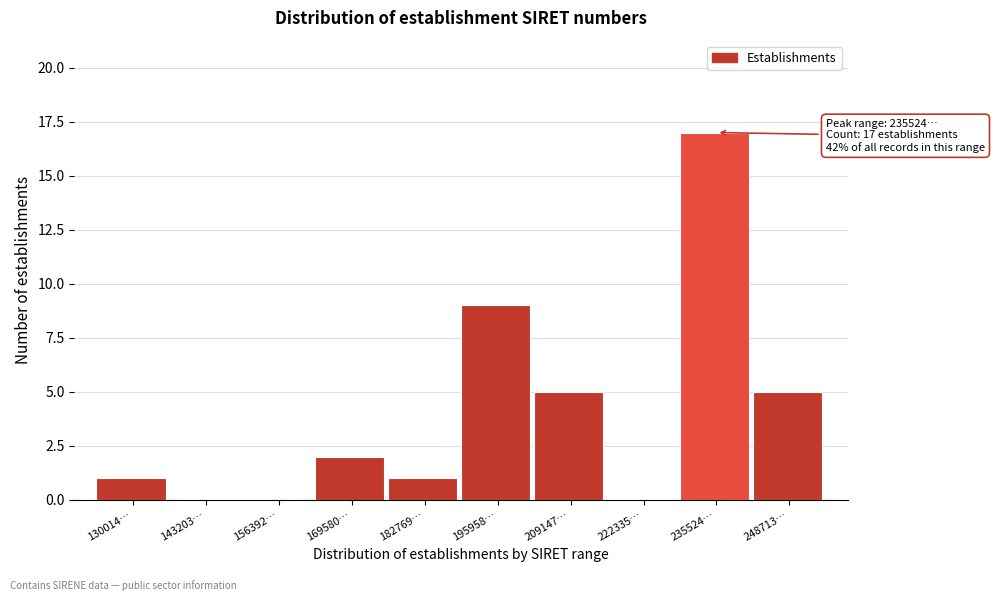

Reading left to right, extract all data points from this chart.

130014…=1	143203…=0	156392…=0	169580…=2	182769…=1	195958…=9	209147…=5	222335…=0	235524…=17	248713…=5